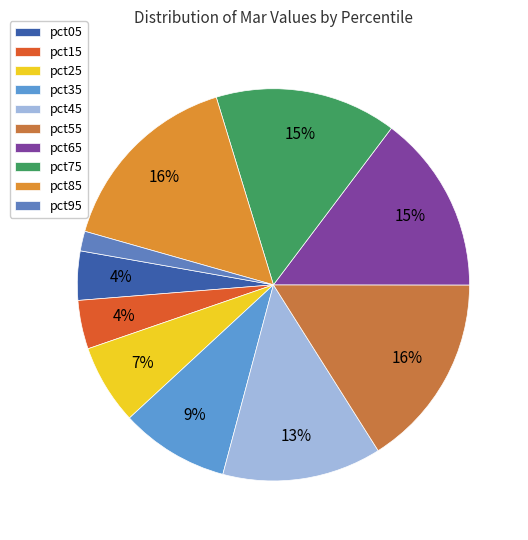

What percentage is the pct75 slice, to the nearest percent?

15%